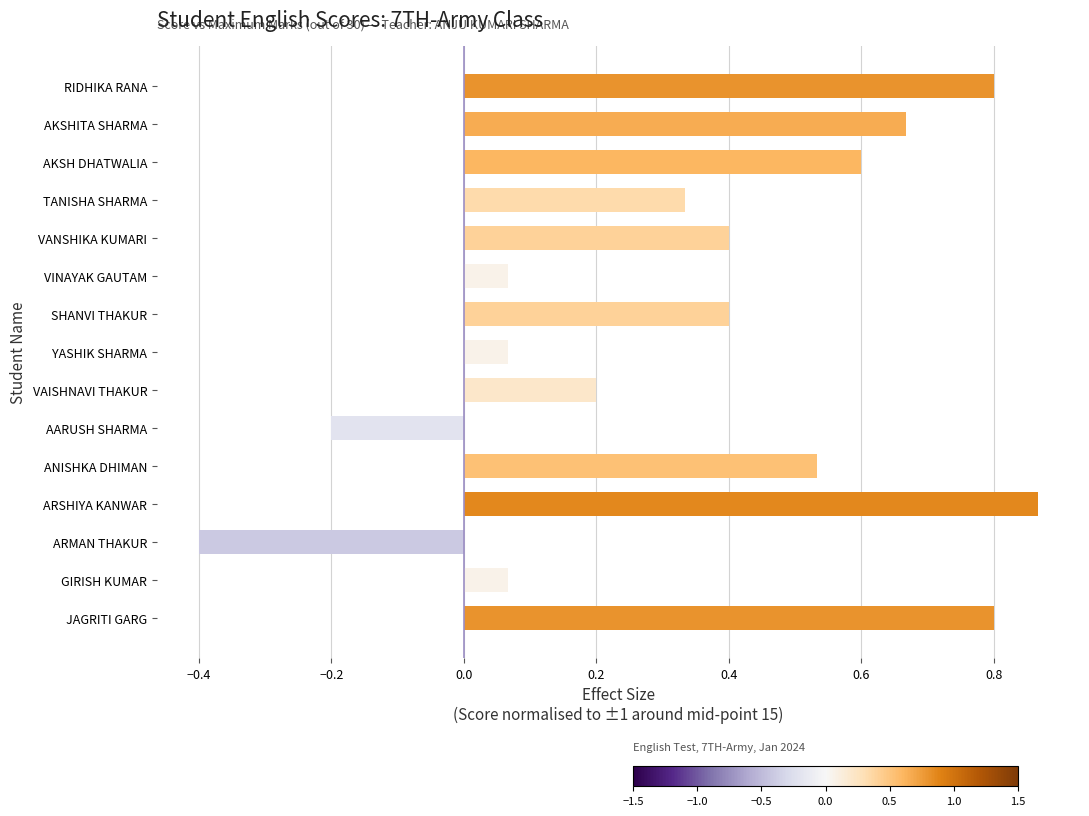

The chart shows a value of 0.8 at JAGRITI GARG. True or false?

True